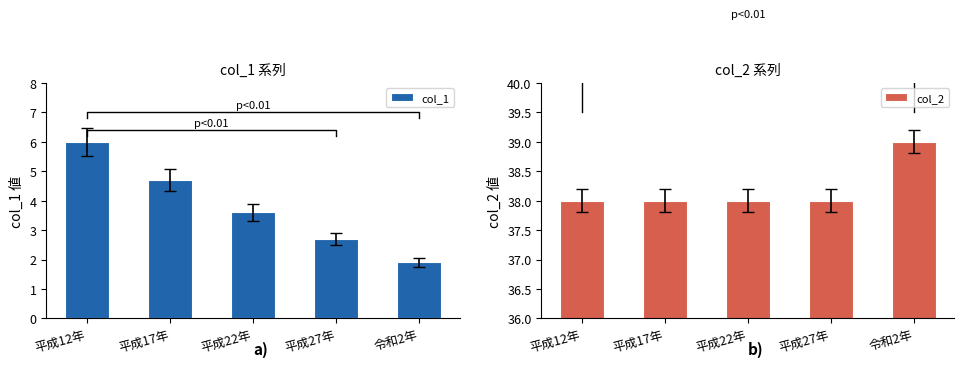

Which series changed the most between 平成12年 and 令和2年?

col_1